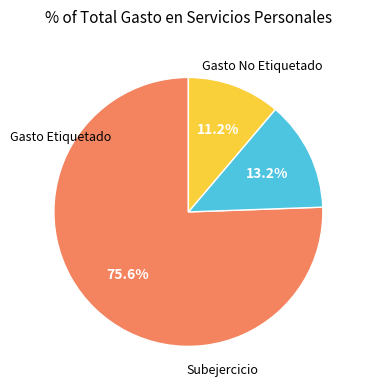

Which category accounts for the majority?

Gasto No Etiquetado